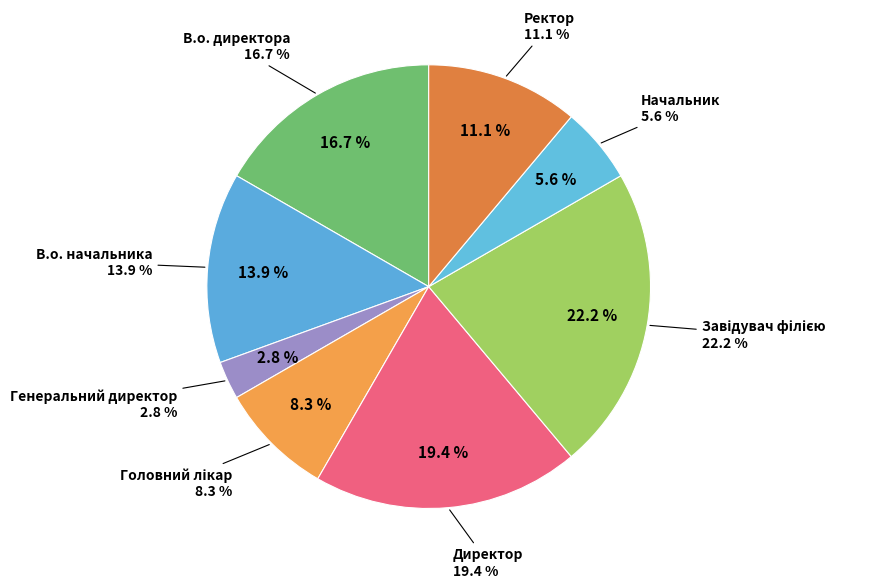

Is there a majority slice in this chart?

No